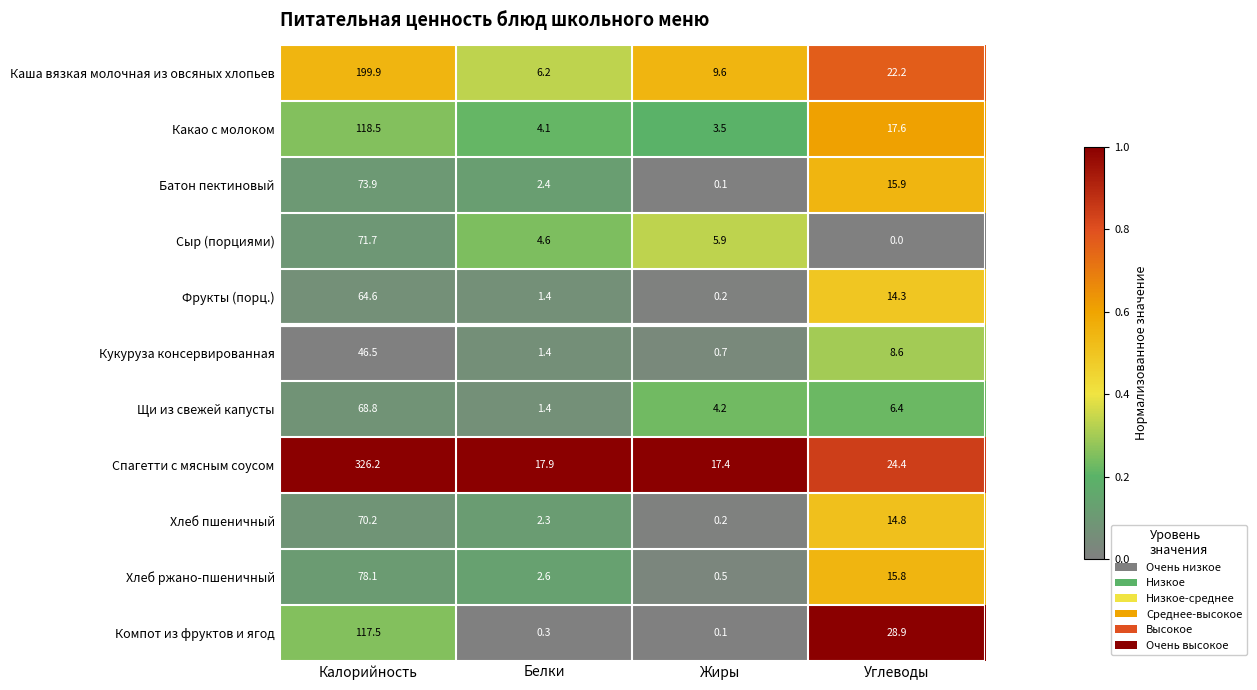

The Фрукты (порц.) series shows 14.3 at Углеводы. True or false?

True